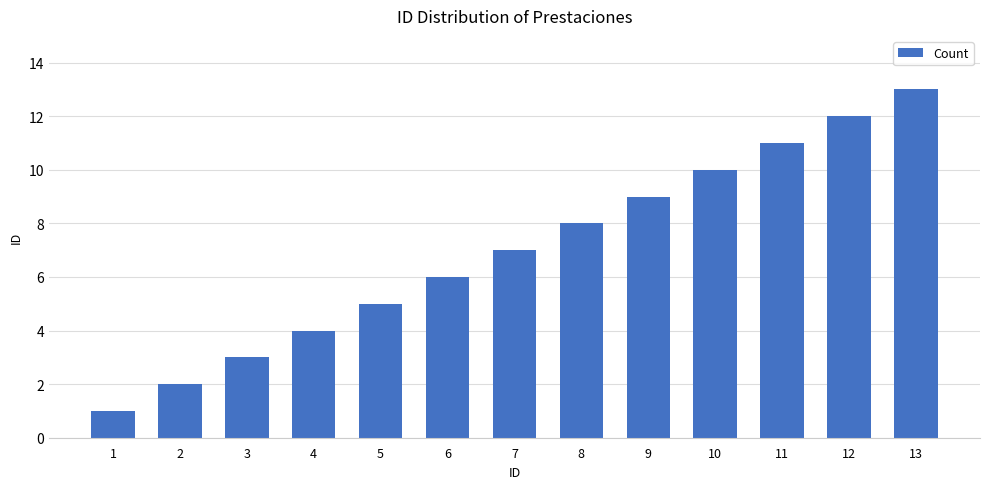

How many bars are there in total?

13